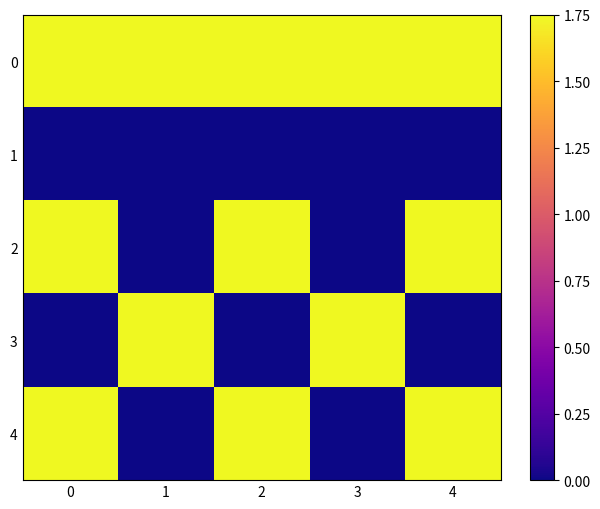

Between 3 and 0, which is larger?

3